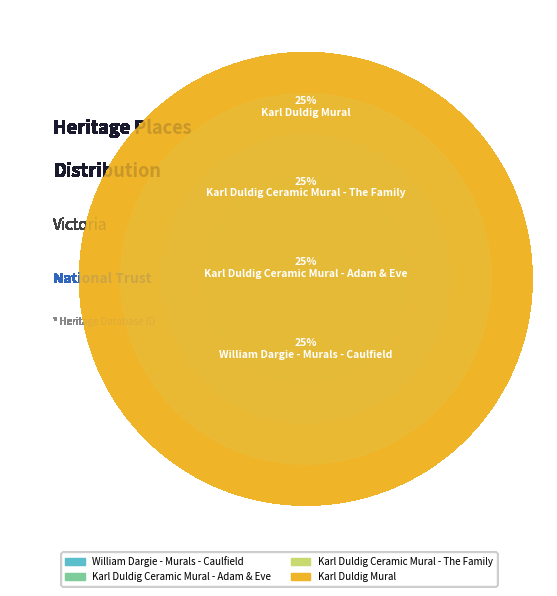

What percentage is NOT represented by William Dargie - Murals - Caulfield?

75.0%